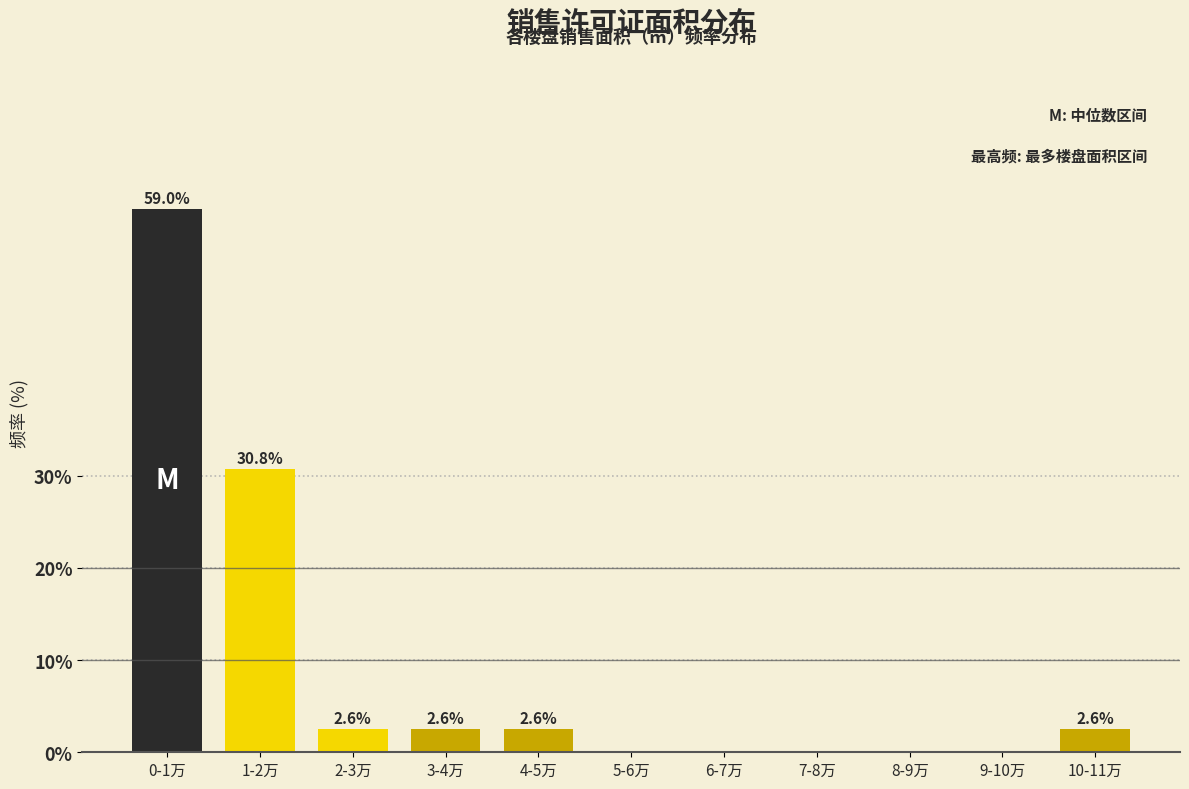

Reading left to right, transcribe all the data shown in this chart.

0-1万=59.0	1-2万=30.8	2-3万=2.6	3-4万=2.6	4-5万=2.6	5-6万=0.0	6-7万=0.0	7-8万=0.0	8-9万=0.0	9-10万=0.0	10-11万=2.6